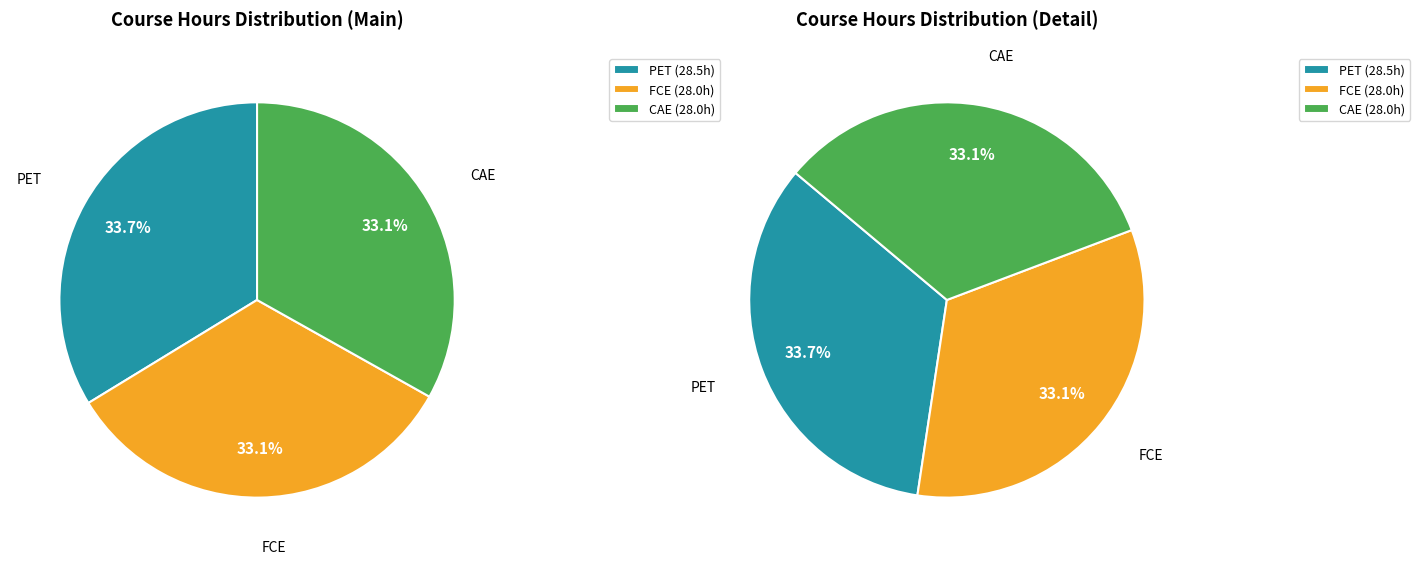

Rank the categories by value from lowest to highest.

Lettorato Inglese FCE, Lettorato Inglese CAE, Lettorato Inglese PET